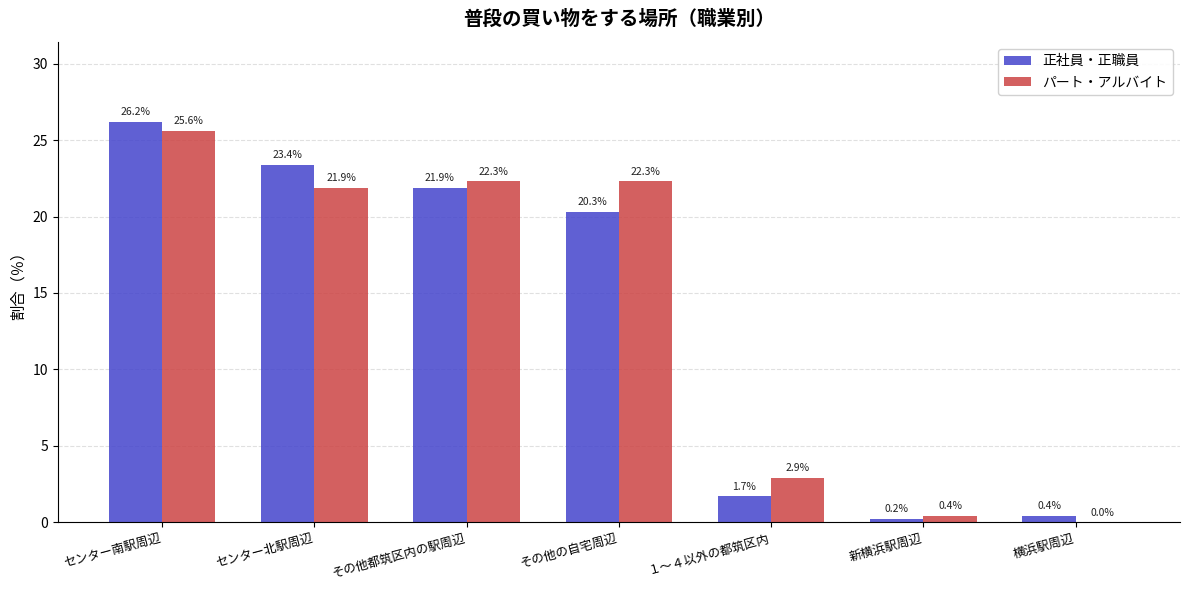

At which label does パート・アルバイト reach its peak?

センター南駅周辺